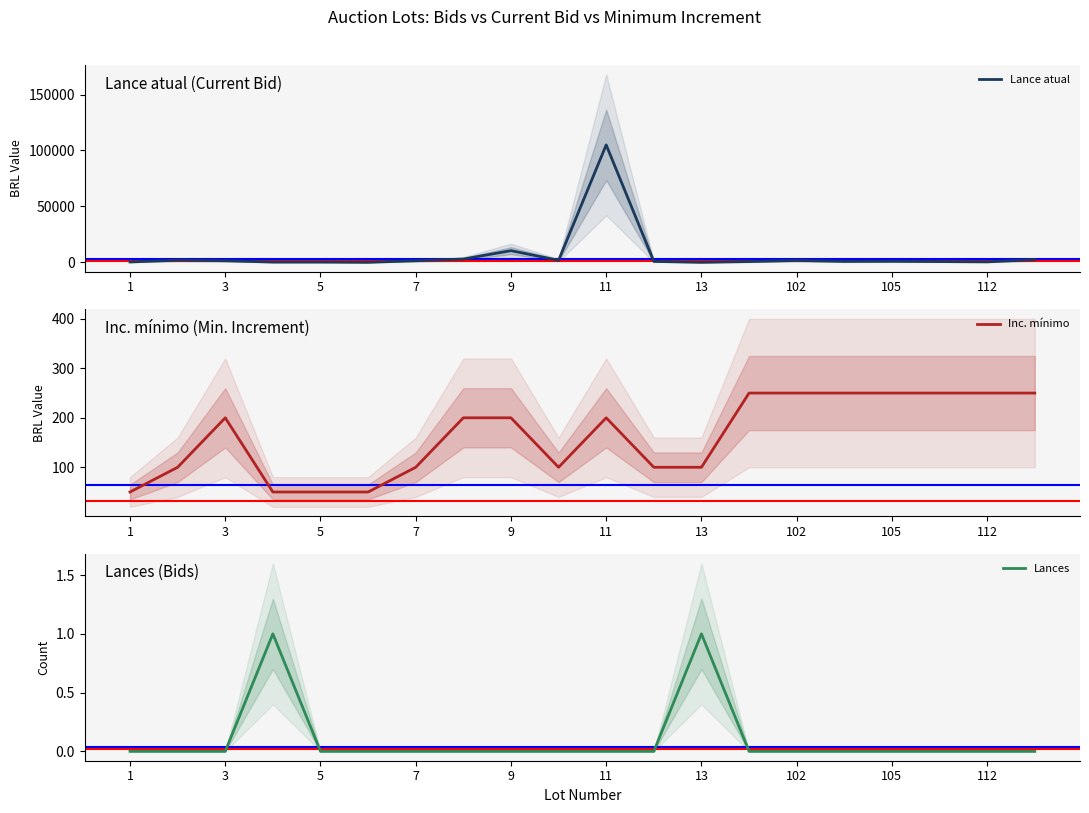

True or false: Lances has a value of 0 at 3.

True